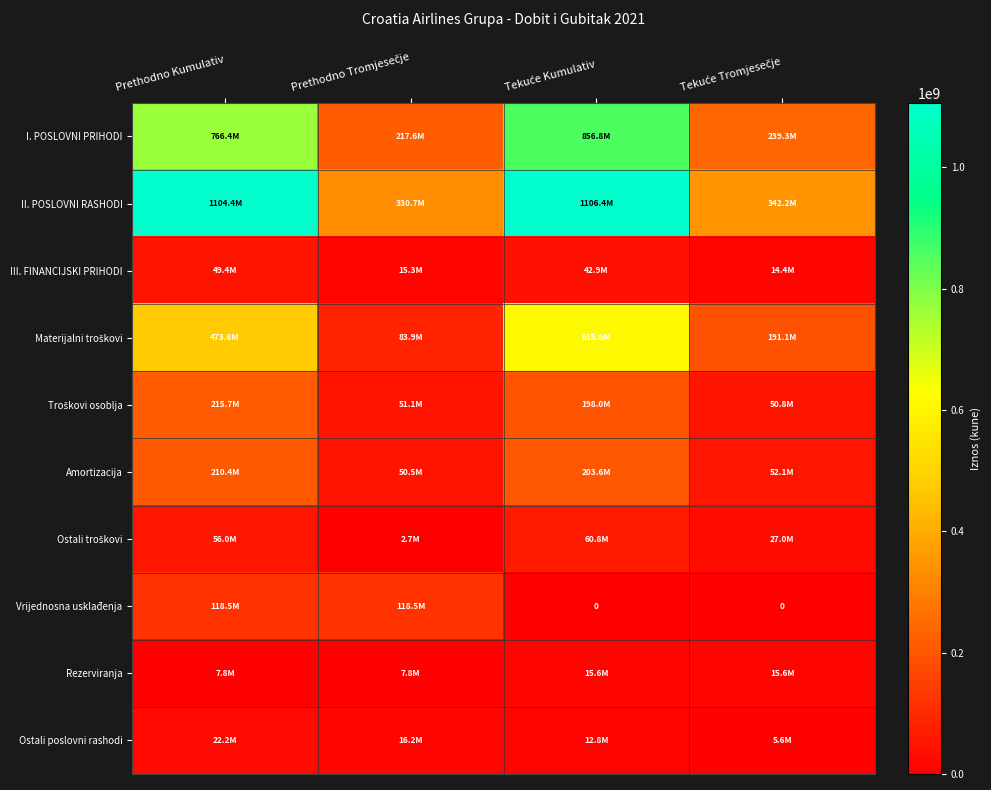

Is it true that Amortizacija equals 125256214 at Tekuće Kumulativ?

False